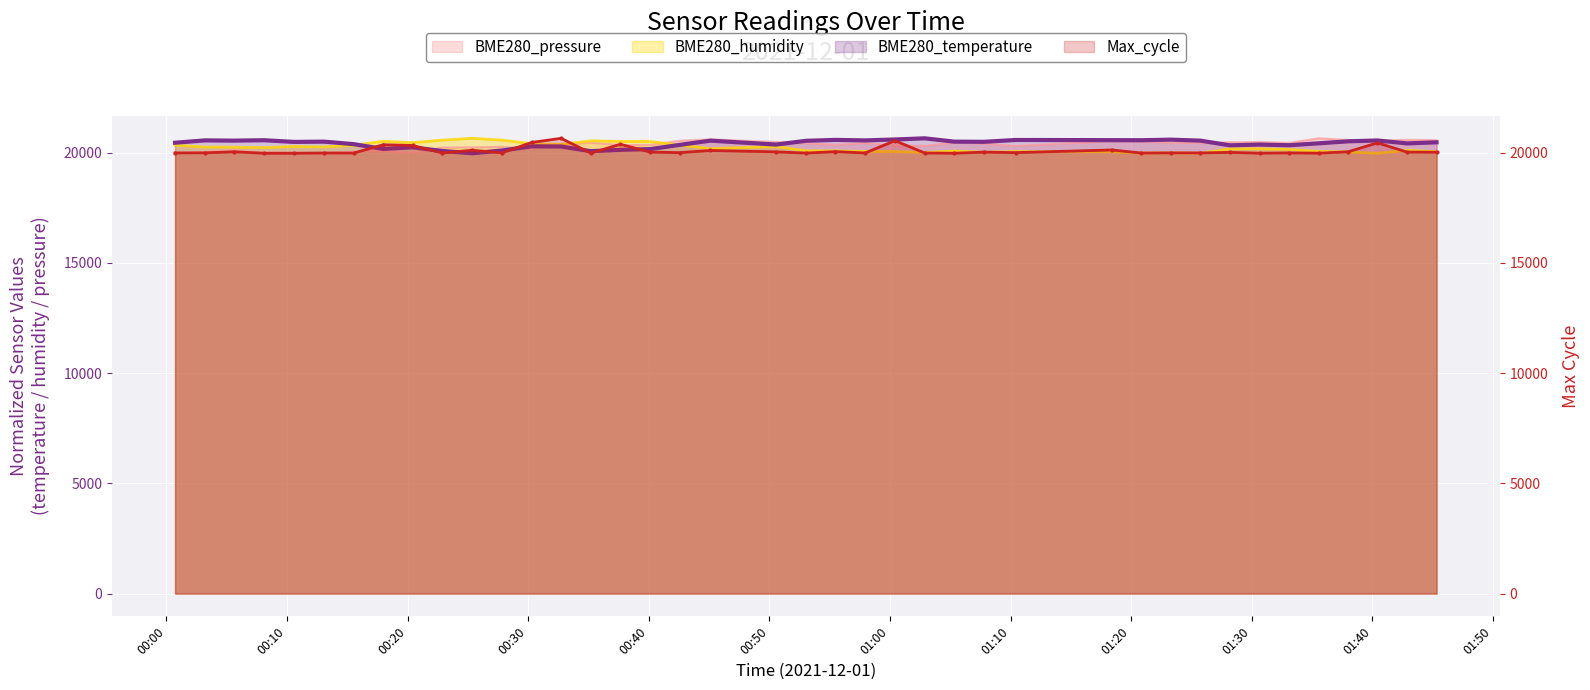

At how many categories does at least one series exceed 20133?

40